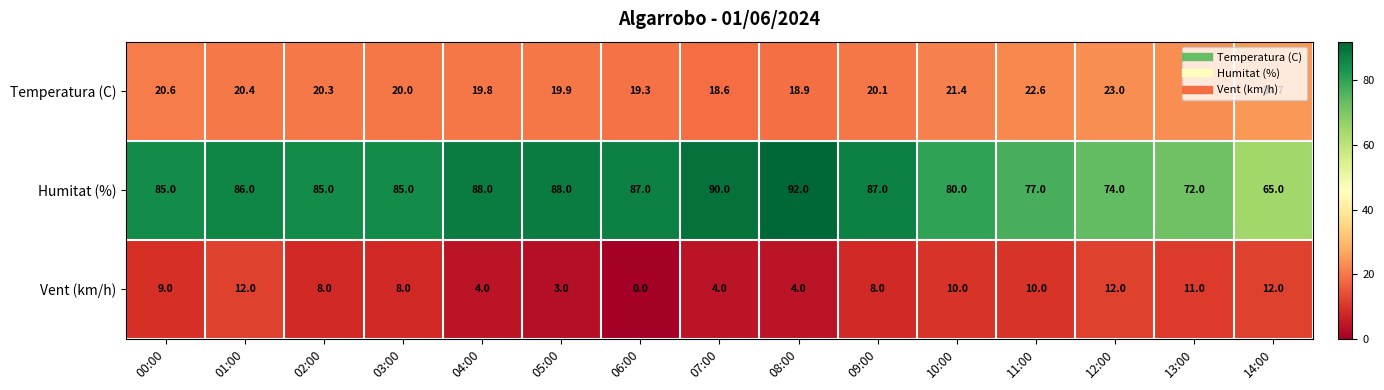

List the series in order of their overall mean, lowest first.

Vent (km/h), Temperatura (C), Humitat (%)